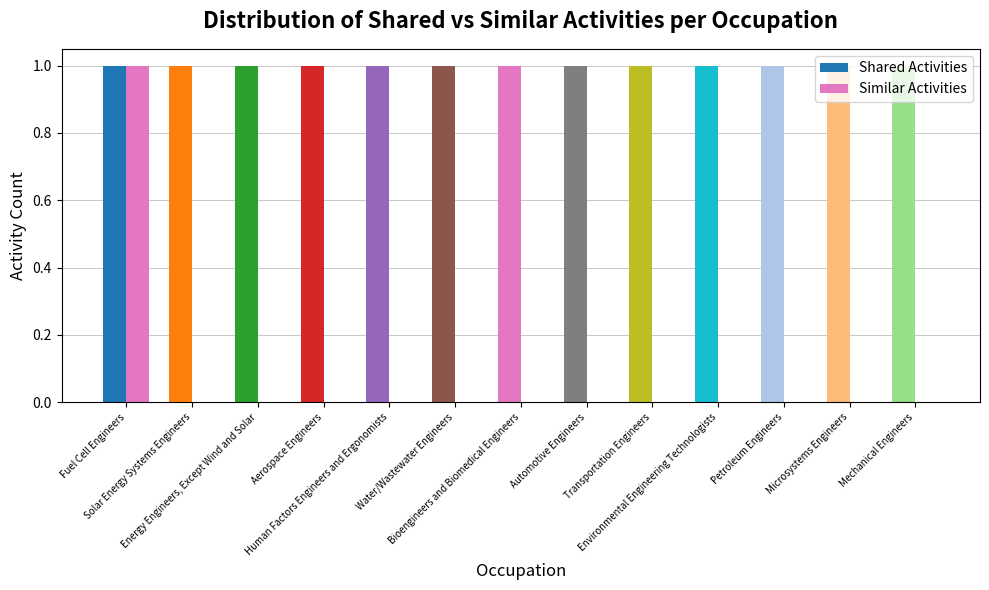

Count the number of data series in this chart.

2